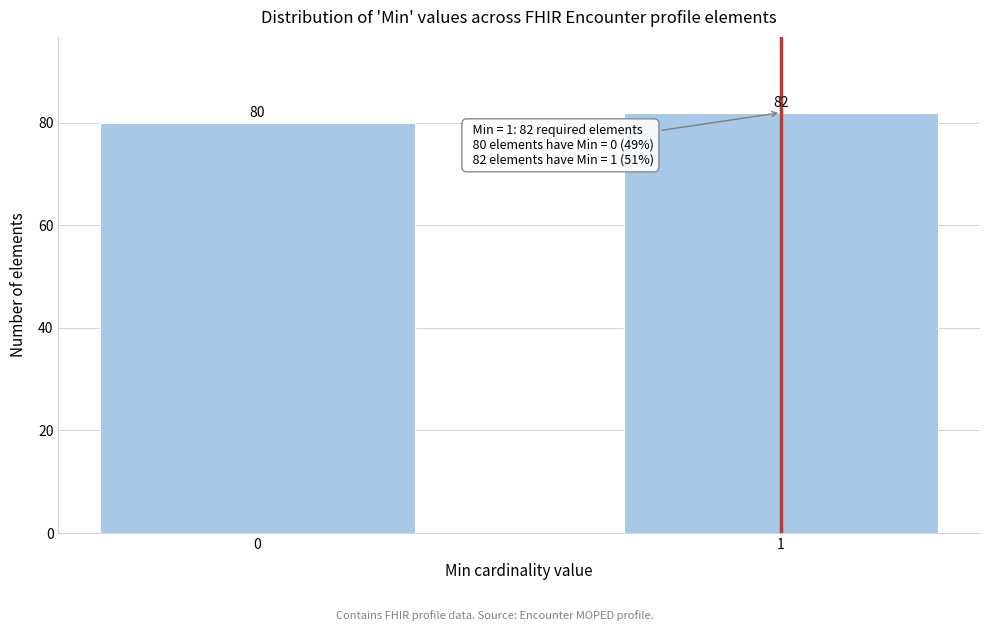

Reading left to right, extract all data points from this chart.

0=80	1=82